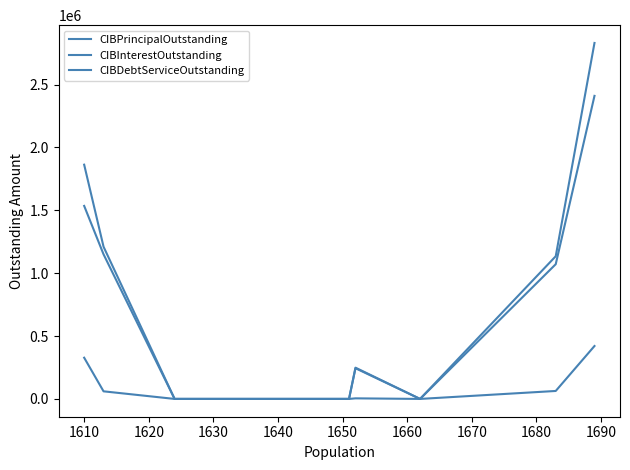

Which series has the largest total across all categories?

CIBDebtServiceOutstanding